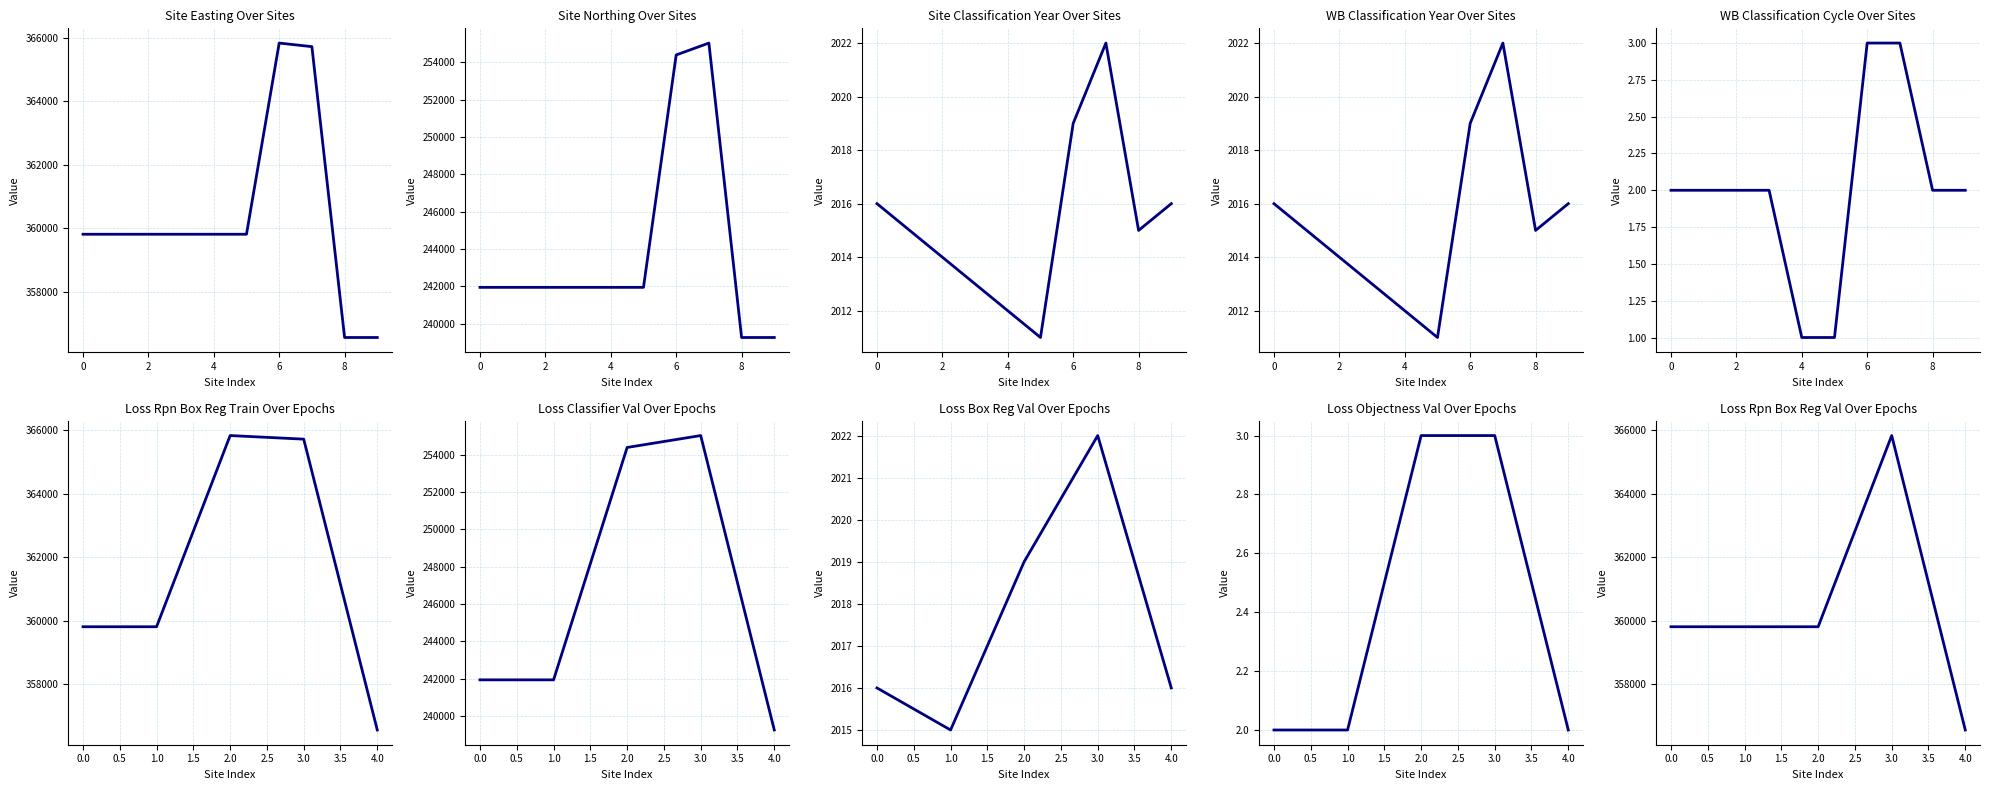

The Site Easting series shows 593700 at 50067. True or false?

False